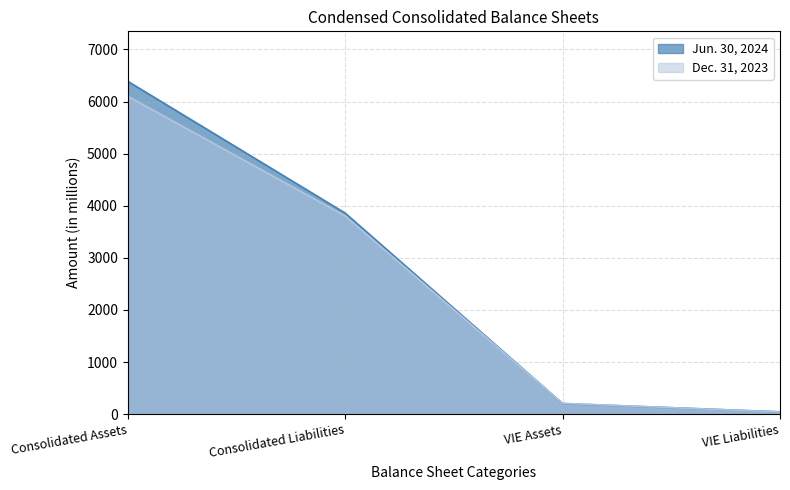

How many distinct data groups are displayed?

2